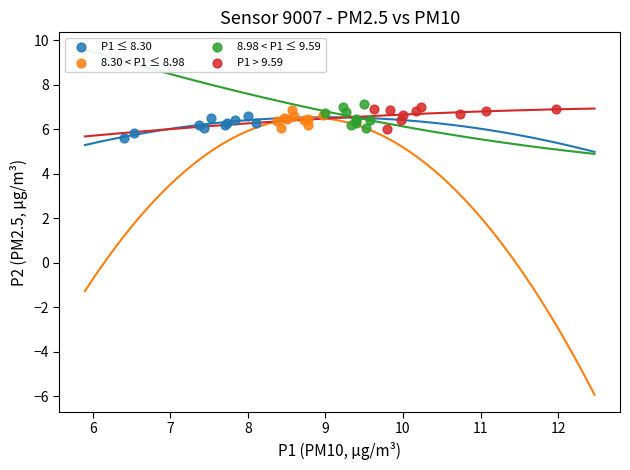

What are all the series names shown in the legend?

P1 ≤ 8.30, 8.30 < P1 ≤ 8.98, 8.98 < P1 ≤ 9.59, P1 > 9.59